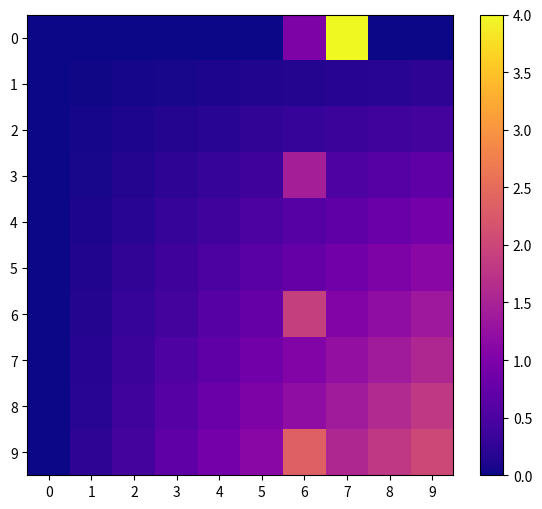

Reading left to right, what are all the values shown in this chart?

0: 0=0.0	1=0.0	2=0.0	3=0.0	4=0.0	5=0.0	6=1.0	7=4.0	8=0.0	9=0.0
1: 0=0.0	1=0.0	2=0.1	3=0.1	4=0.1	5=0.1	6=0.1	7=0.2	8=0.2	9=0.2
2: 0=0.0	1=0.1	2=0.1	3=0.1	4=0.2	5=0.2	6=0.3	7=0.3	8=0.4	9=0.5
3: 0=0.0	1=0.1	2=0.1	3=0.2	4=0.3	5=0.4	6=1.4	7=0.5	8=0.6	9=0.7
4: 0=0.0	1=0.1	2=0.2	3=0.3	4=0.4	5=0.5	6=0.6	7=0.7	8=0.8	9=0.9
5: 0=0.0	1=0.1	2=0.2	3=0.4	4=0.5	5=0.6	6=0.8	7=0.9	8=1.0	9=1.1
6: 0=0.0	1=0.1	2=0.3	3=0.5	4=0.6	5=0.8	6=1.9	7=1.1	8=1.2	9=1.4
7: 0=0.0	1=0.2	2=0.3	3=0.5	4=0.7	5=0.9	6=1.1	7=1.2	8=1.4	9=1.6
8: 0=0.0	1=0.2	2=0.4	3=0.6	4=0.8	5=1.0	6=1.2	7=1.4	8=1.6	9=1.8
9: 0=0.0	1=0.2	2=0.5	3=0.7	4=0.9	5=1.1	6=2.4	7=1.6	8=1.8	9=2.0